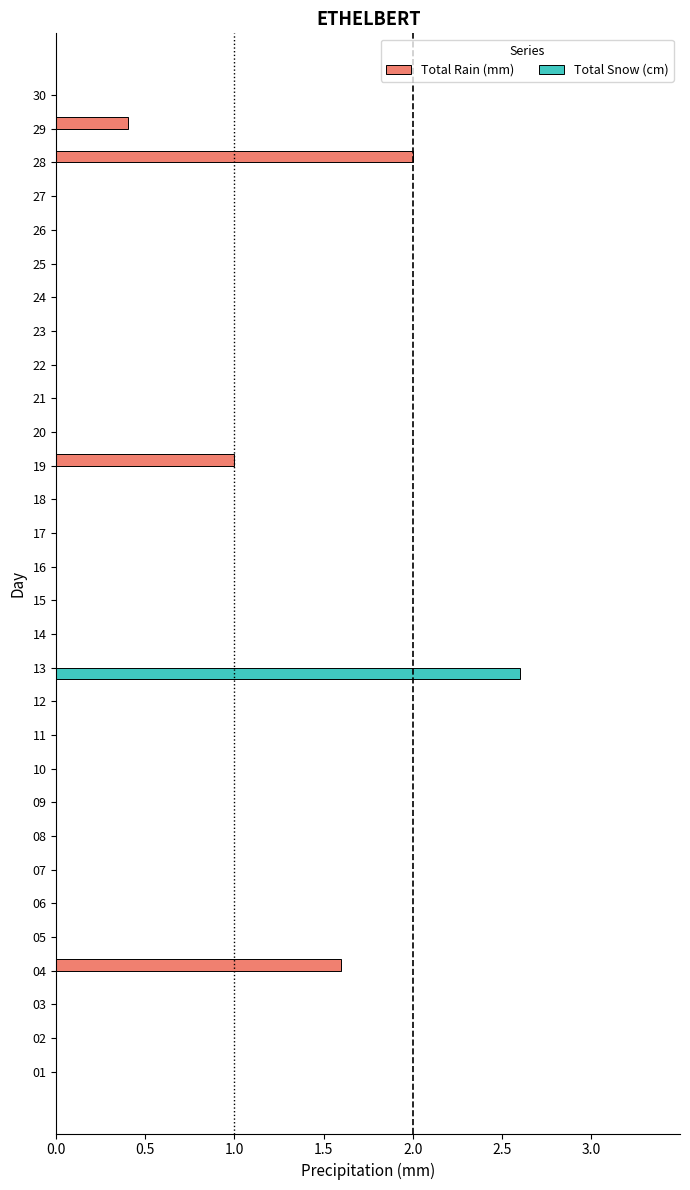

At which label does Total Snow (cm) reach its peak?

13